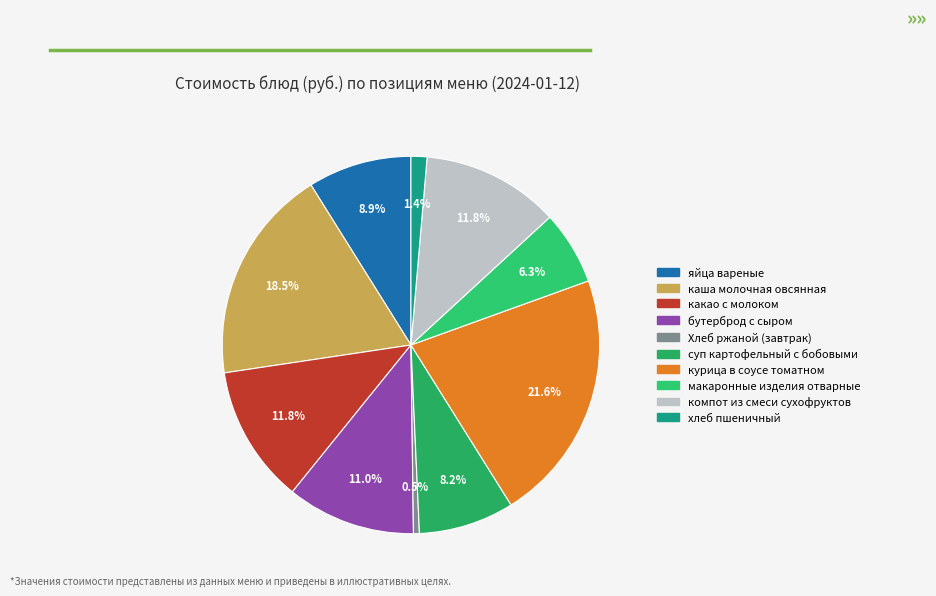

Which category has the biggest portion of the pie?

курица в соусе томатном